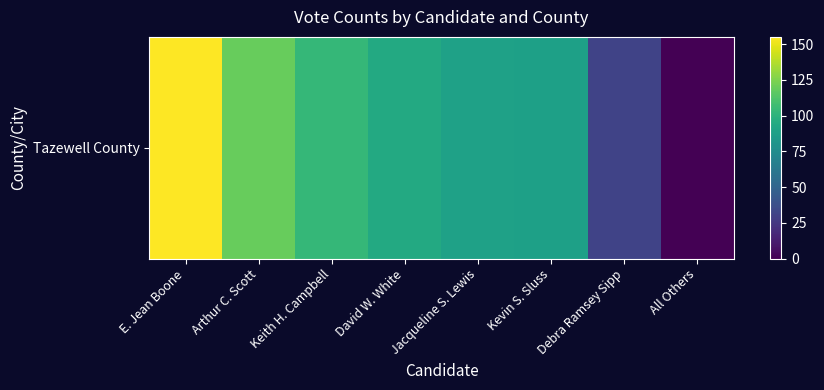

At which label does the data first exceed 94?

E. Jean Boone